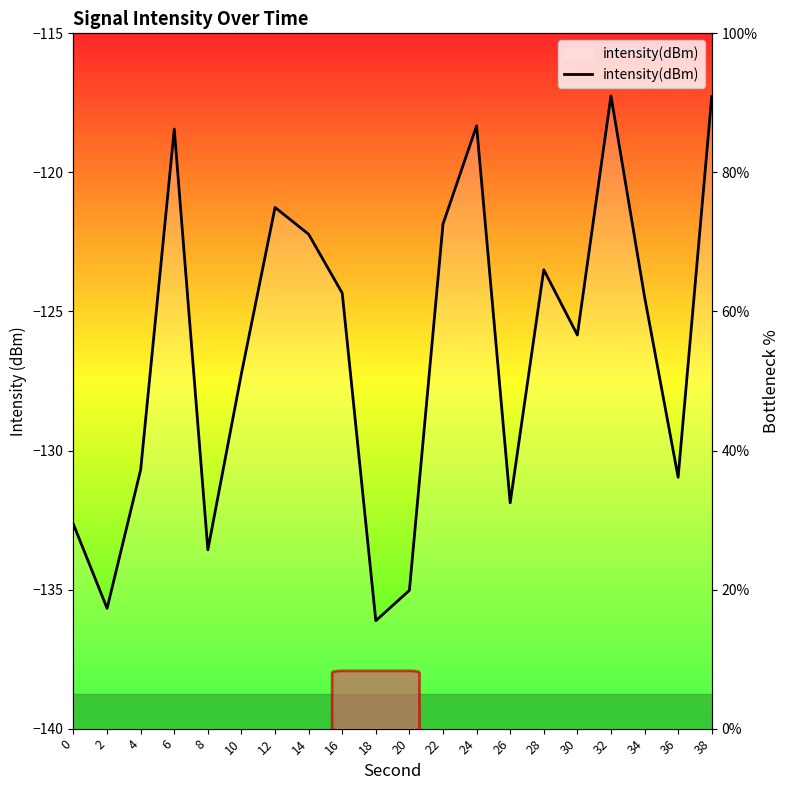

What is the value of the 12th point from the left?

72.6